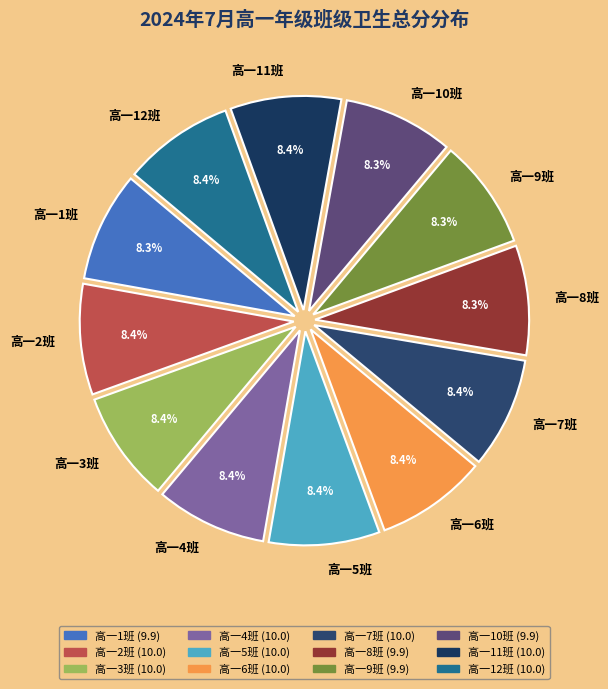

To the nearest percent, what percentage of the pie is 高一12班?

8%